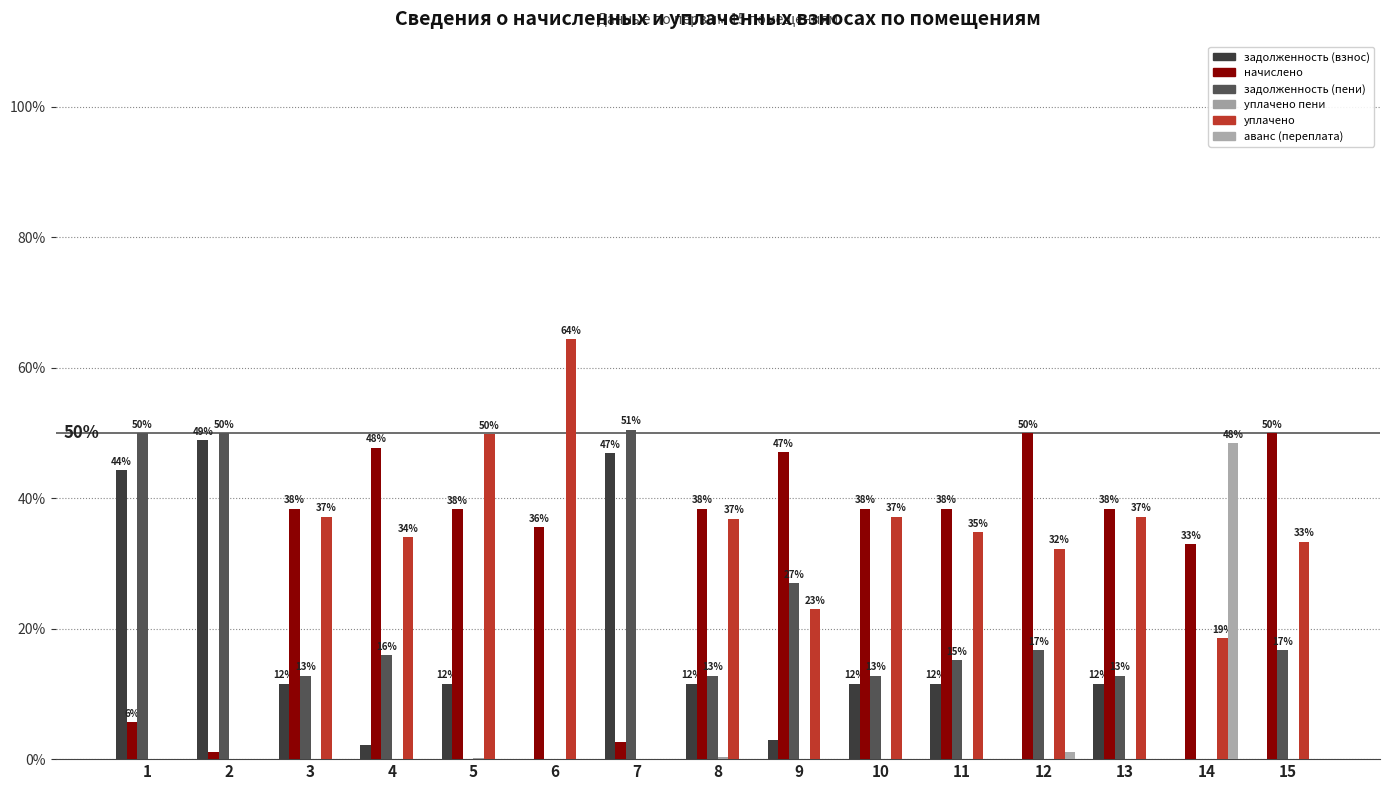

Are the bars grouped side by side (vs. stacked)?

Yes